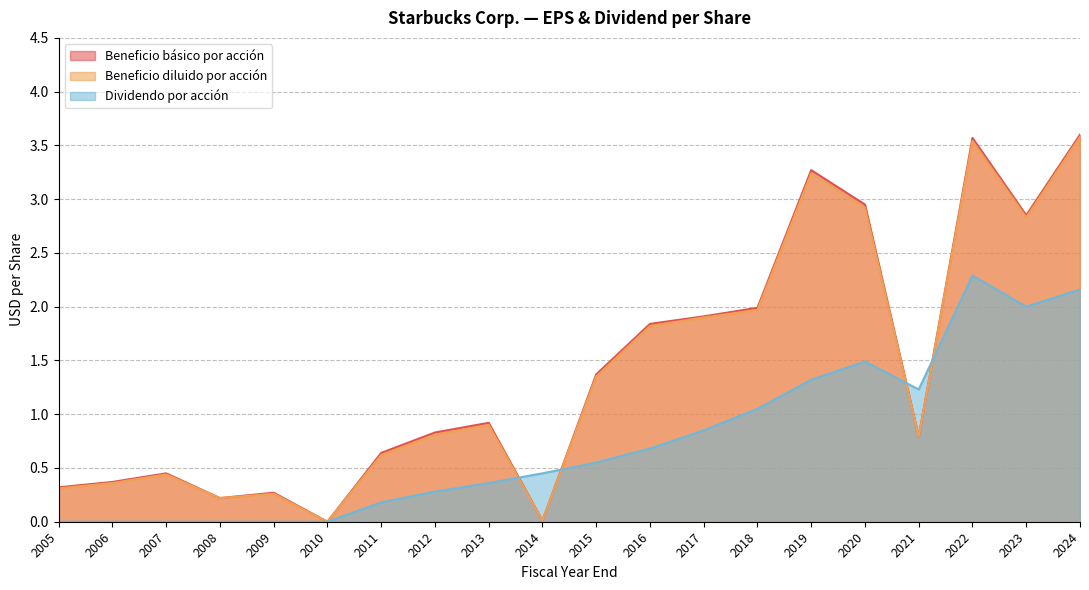

How many times do Beneficio básico por acción and Dividendo por acción cross each other?

4